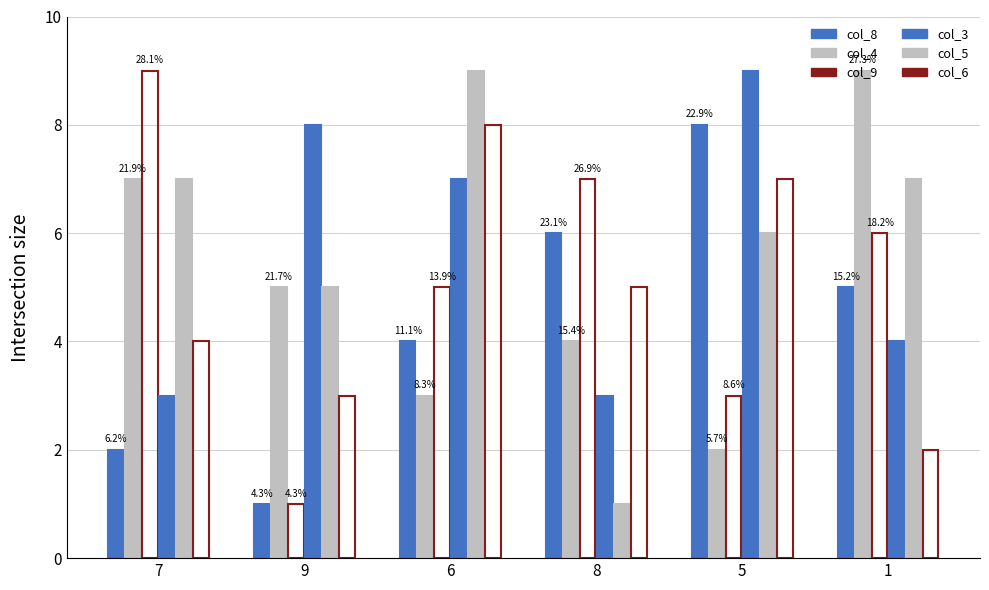

How many bars are there in each group?

6